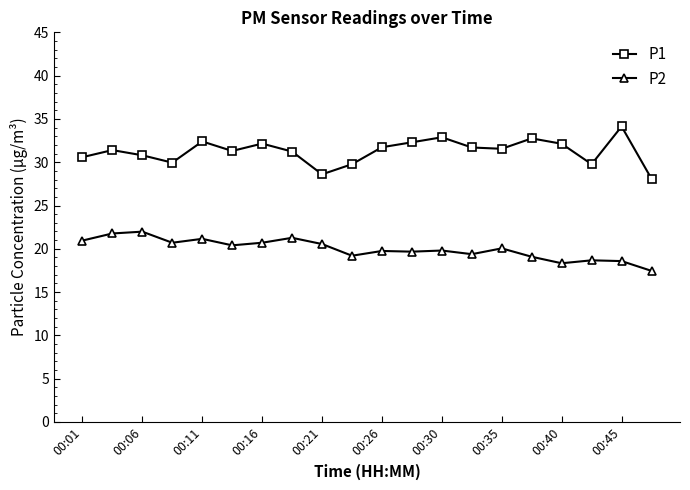

What is the maximum value shown in the chart?

34.1